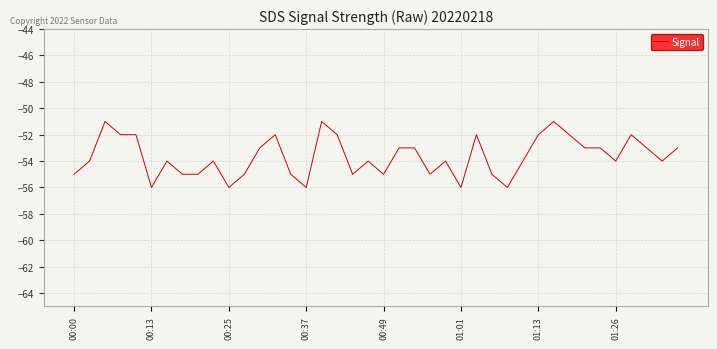

What is the difference between the maximum and minimum values?

5